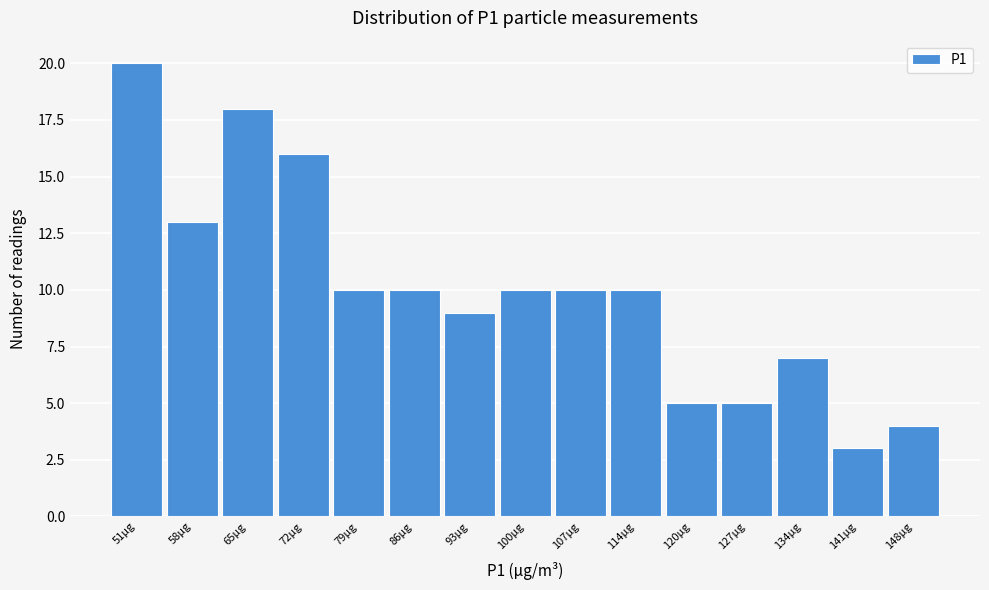

Reading left to right, transcribe all the data shown in this chart.

20	13	18	16	10	10	9	10	10	10	5	5	7	3	4